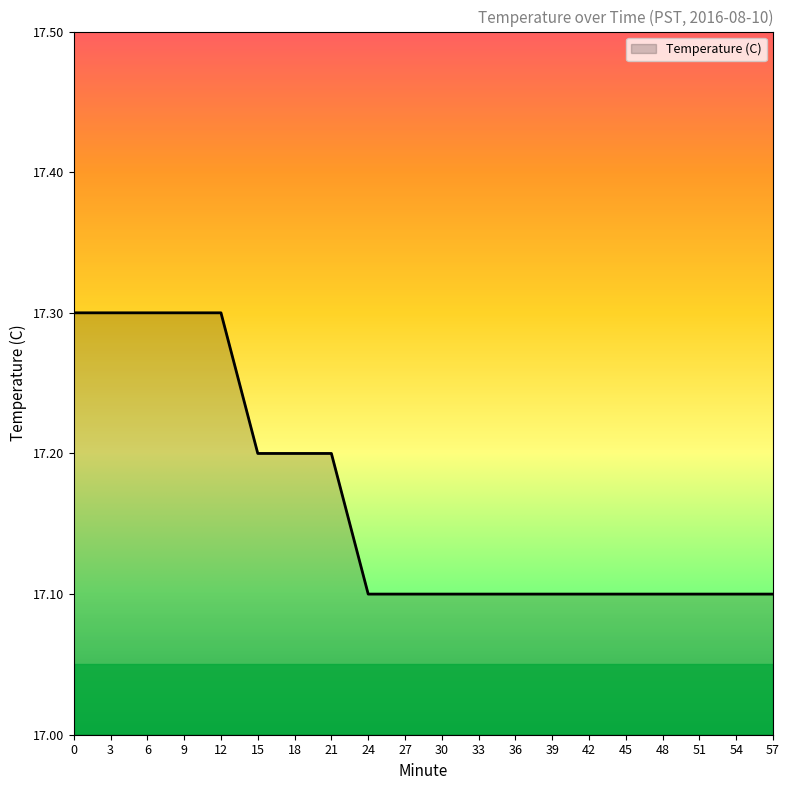

True or false: the data shows 6.0 at 48.

False